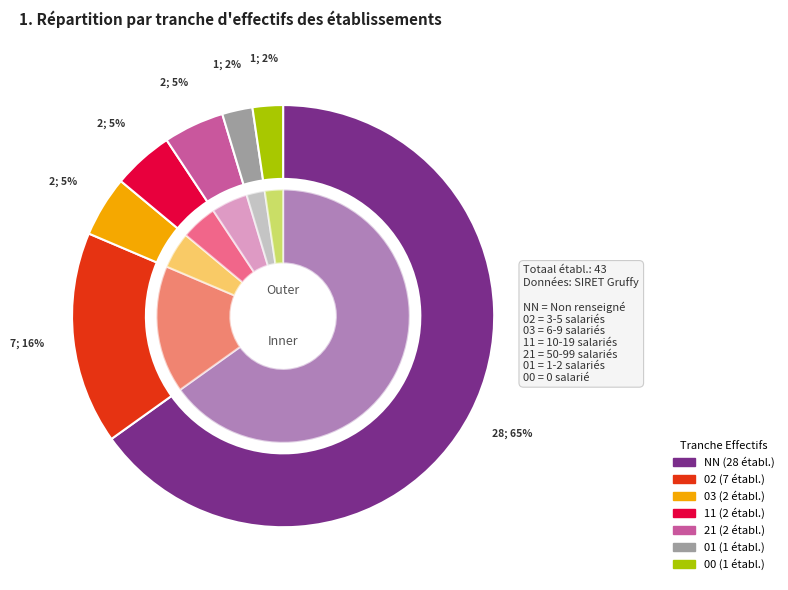

To the nearest percent, what portion does 21 represent?

5%